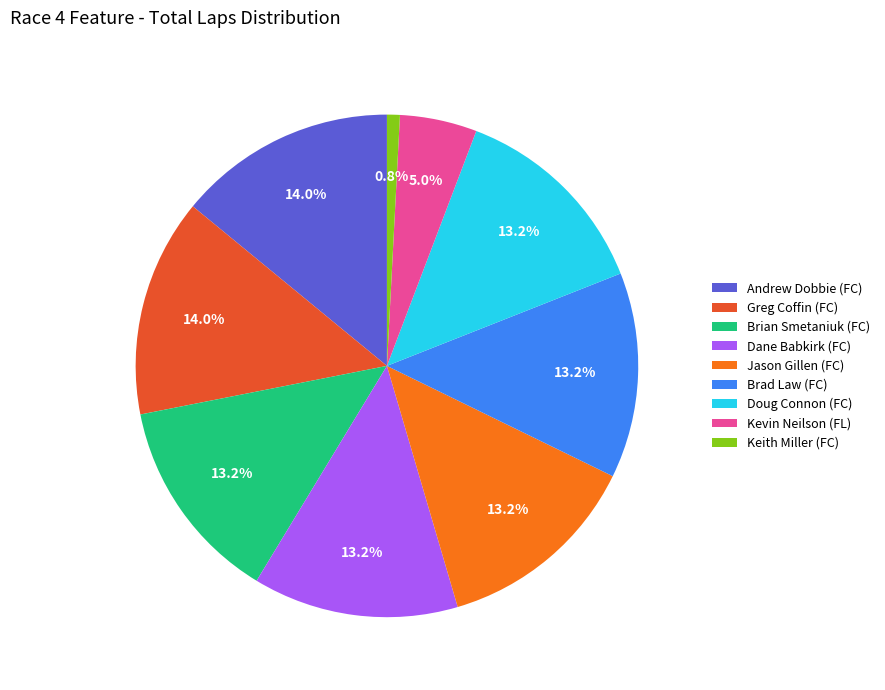

Do Brian Smetaniuk (FC) and Doug Connon (FC) together represent more than half of the pie?

No